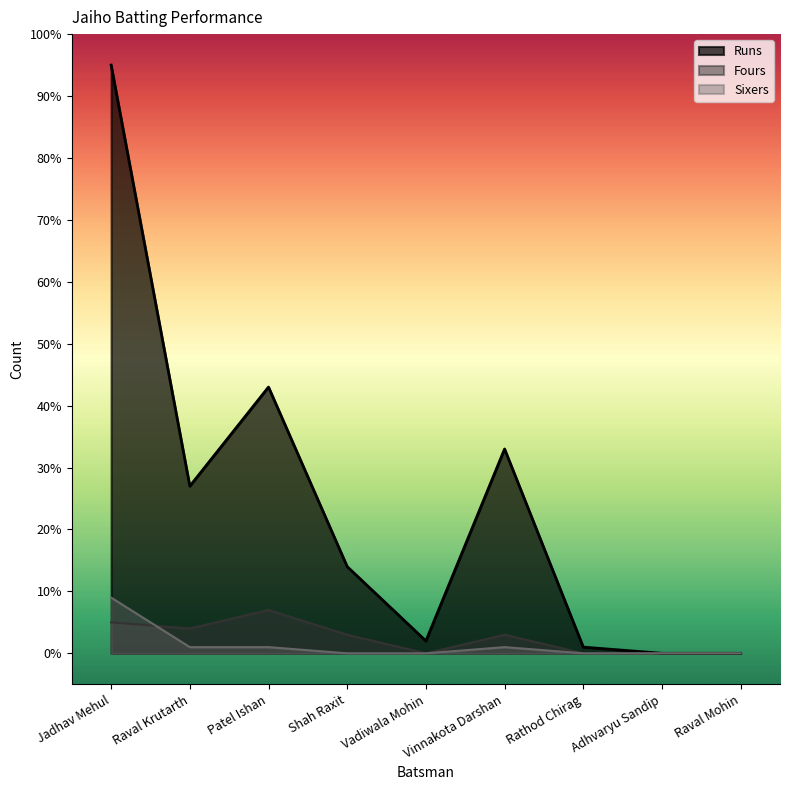

How many interior local peaks does the Sixers series have?

1